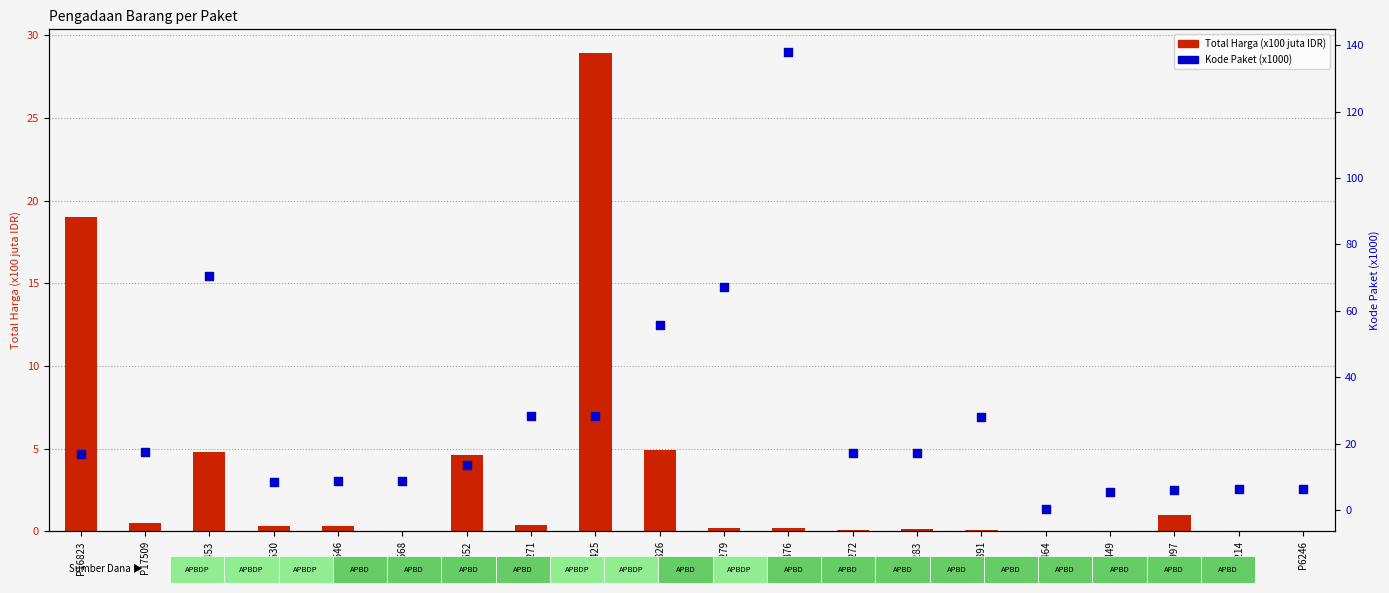

Which series reaches the maximum Y coordinate?

Kode Paket (x1000)